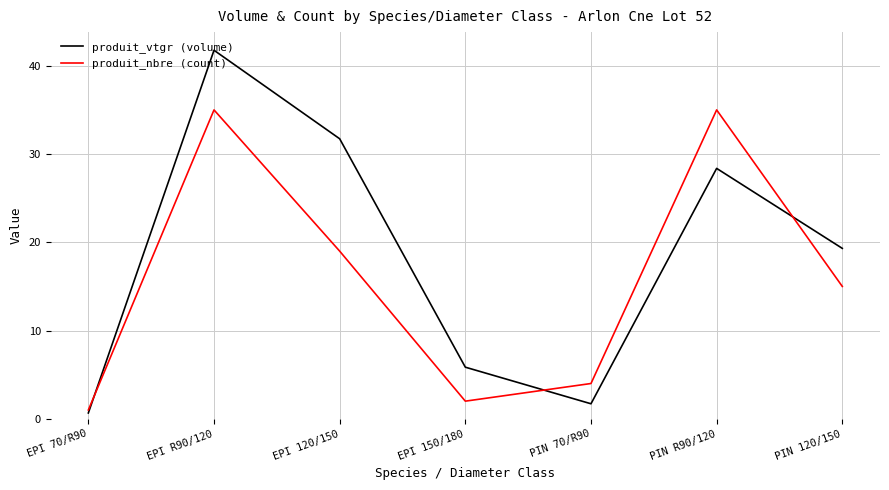

At how many categories does at least one series exceed 37?

1